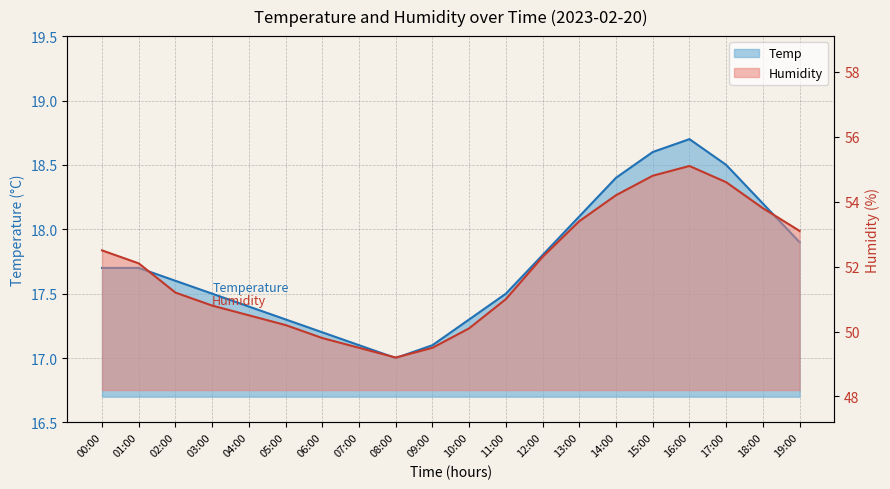

Does the chart display data point markers on the line(s)?

No